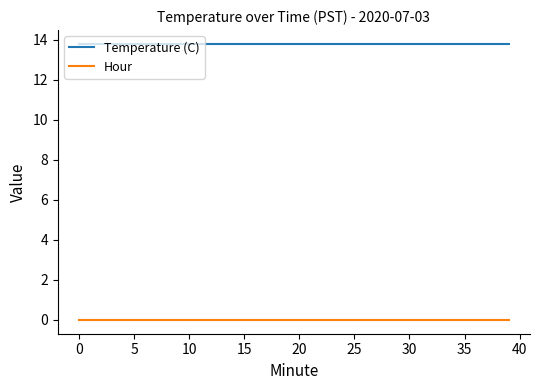

True or false: Temperature (C) and Hour intersect in this chart.

False